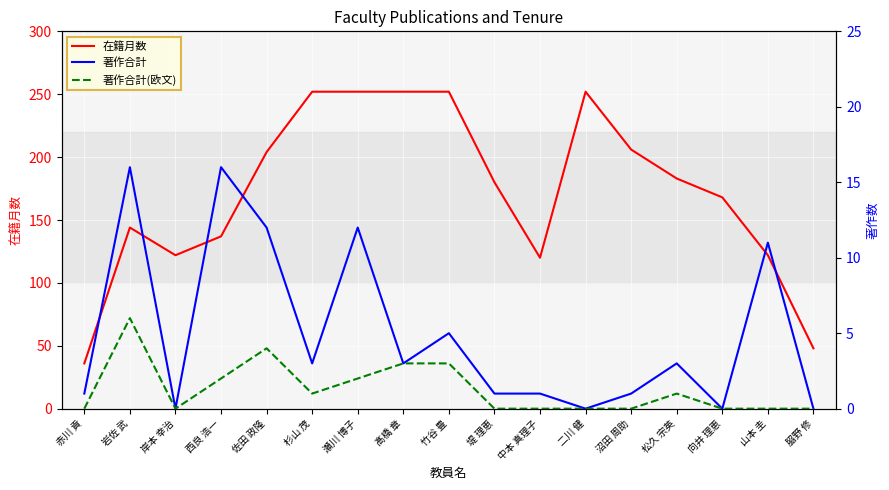

How many values in 著作合計(欧文) are above zero?

8